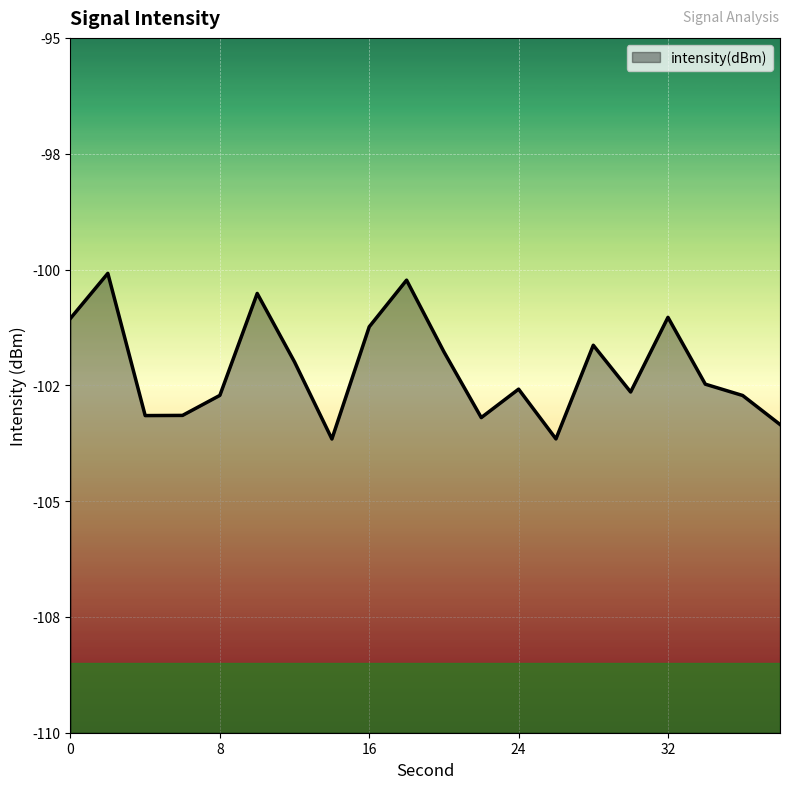

At which category does the data reach its first local peak?

2